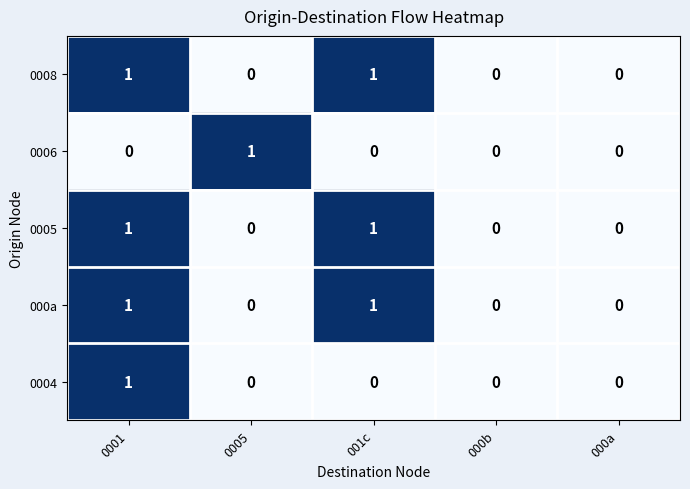

Reading left to right, list all the values displayed in this chart.

0008: 1	0	1	0	0
0006: 0	1	0	0	0
0005: 1	0	1	0	0
000a: 1	0	1	0	0
0004: 1	0	0	0	0